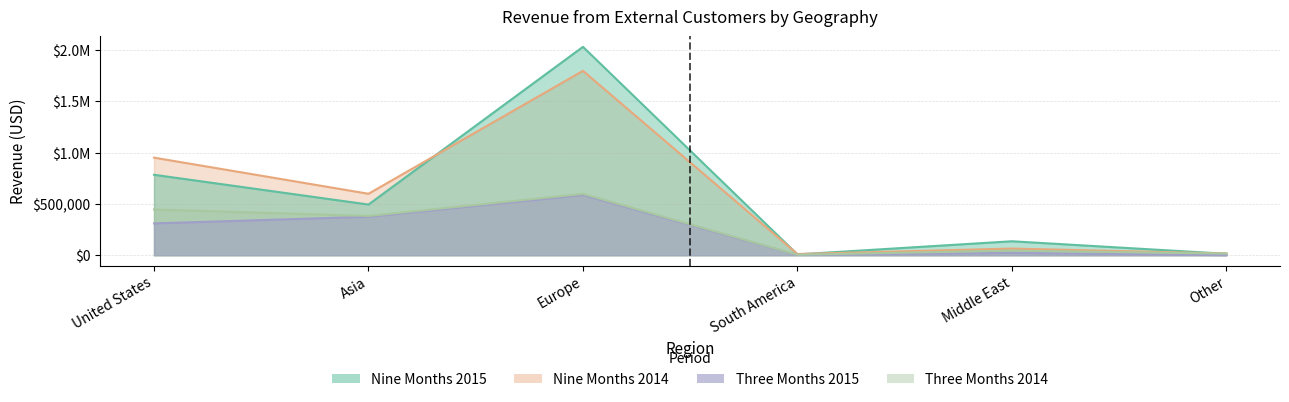

Which category has the highest value in the Nine Months 2015 series?

Europe